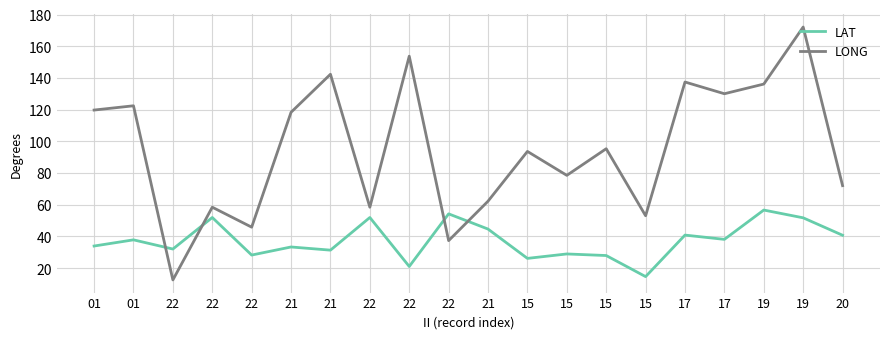

How many lines are shown in the chart?

2